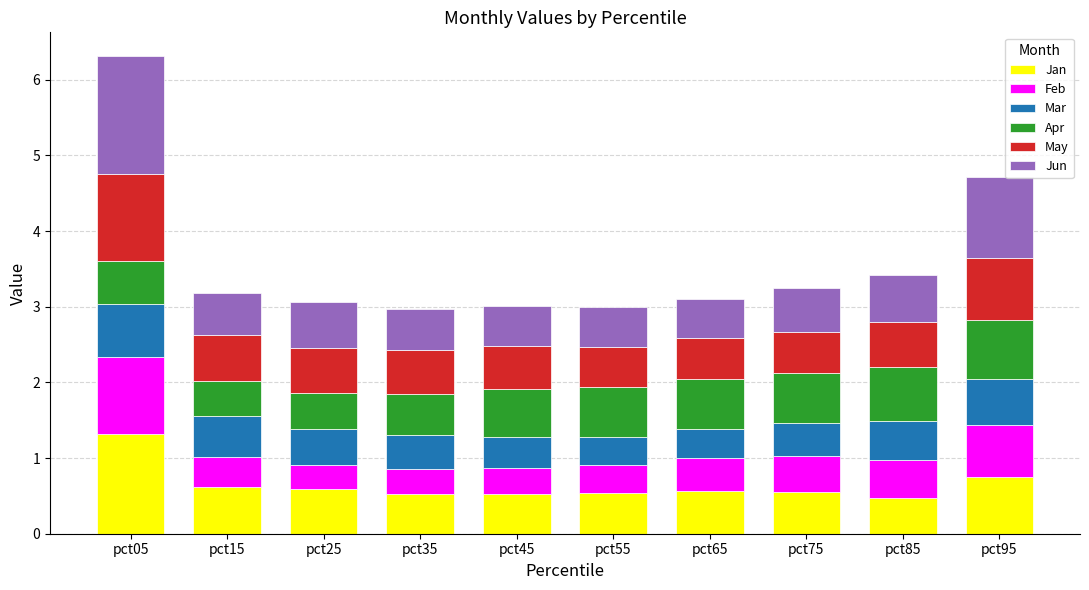

What is the total value across all series at pct35?

3.0